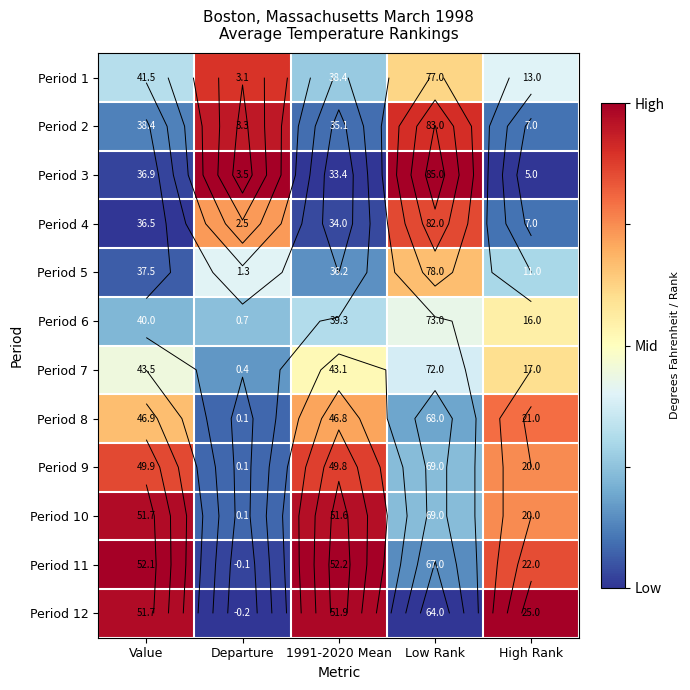

Is the value of Period 10 at 1991-2020 Mean greater than the value of Period 1 at High Rank?

Yes